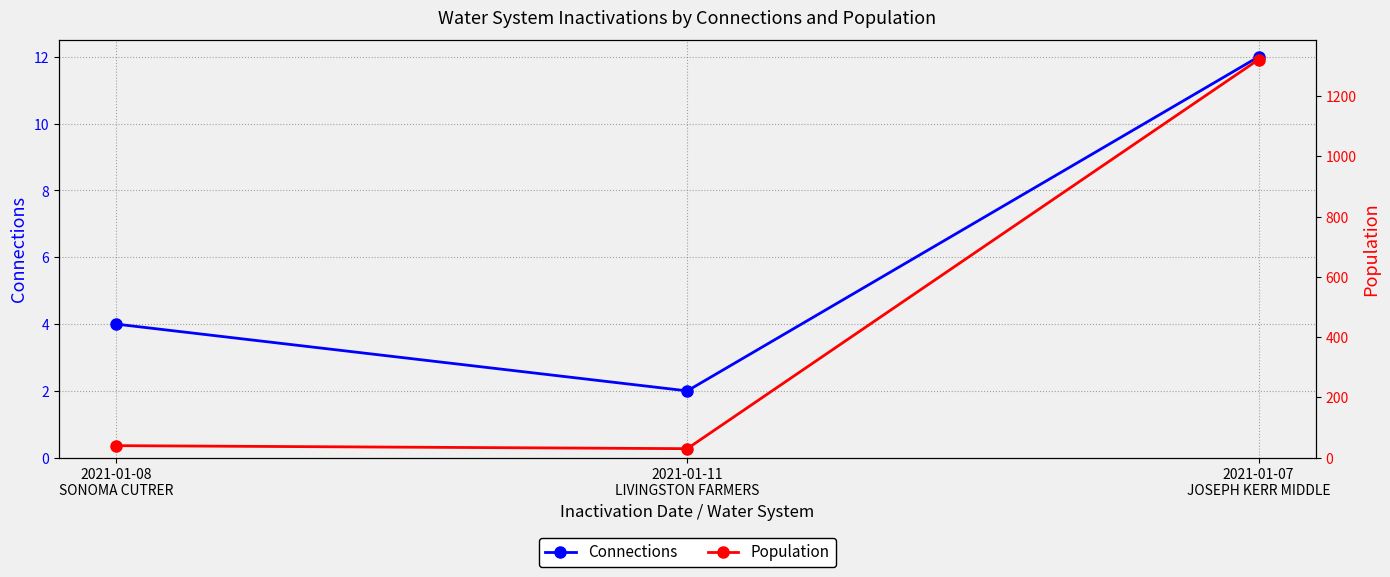

Is it true that Connections equals 1 at 2021-01-08
SONOMA CUTRER?

False